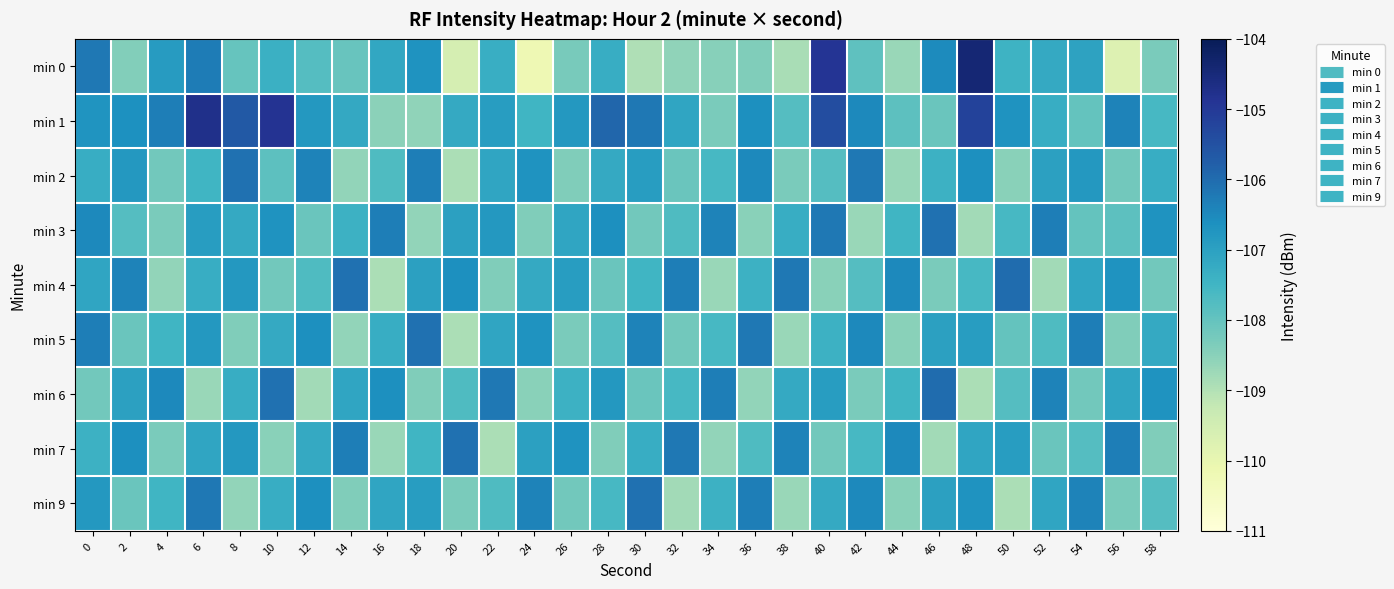

At how many categories does at least one series exceed -107?

30